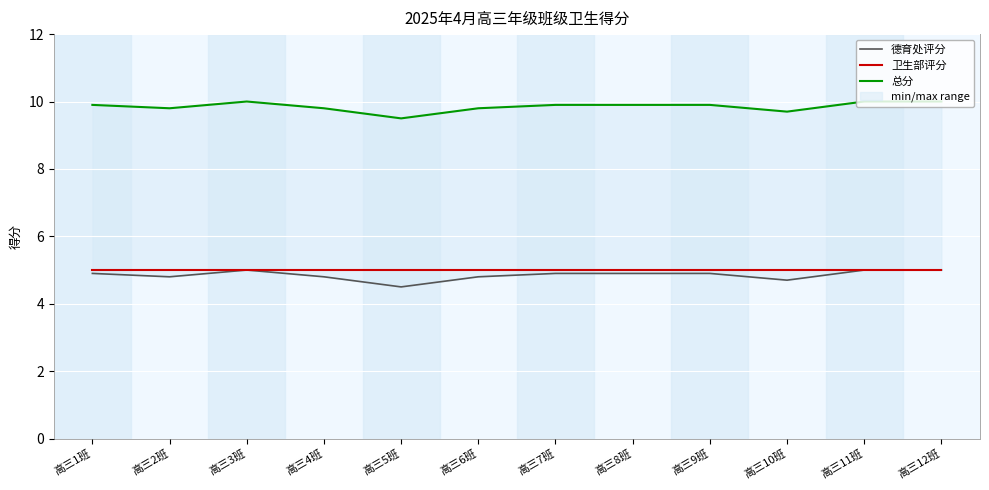

What is the sum of all 卫生部评分 values?

60.0